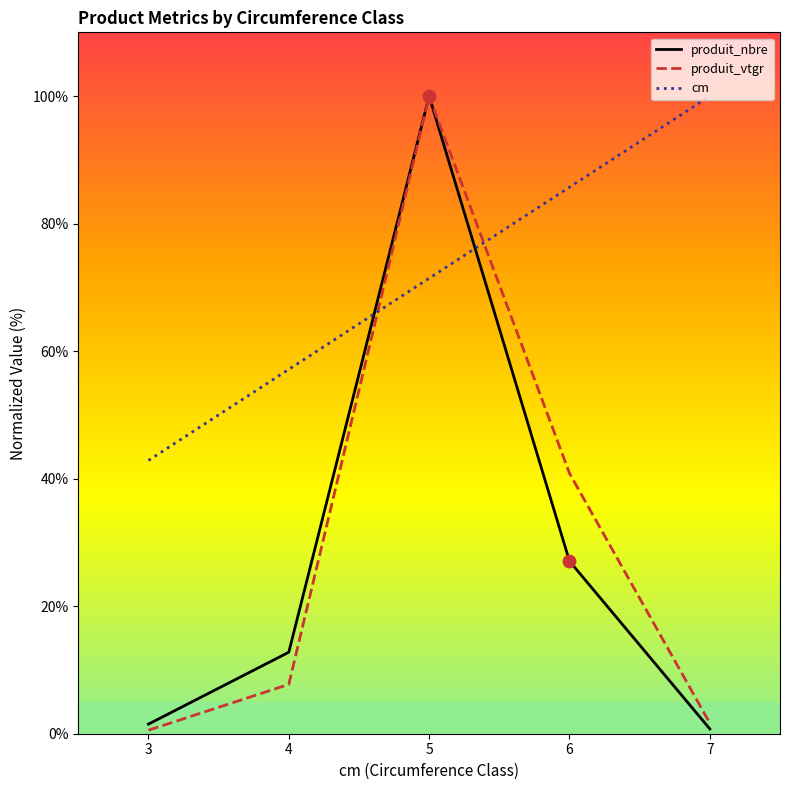

Is the value of cm at 3 greater than the value of produit_vtgr at 7?

Yes